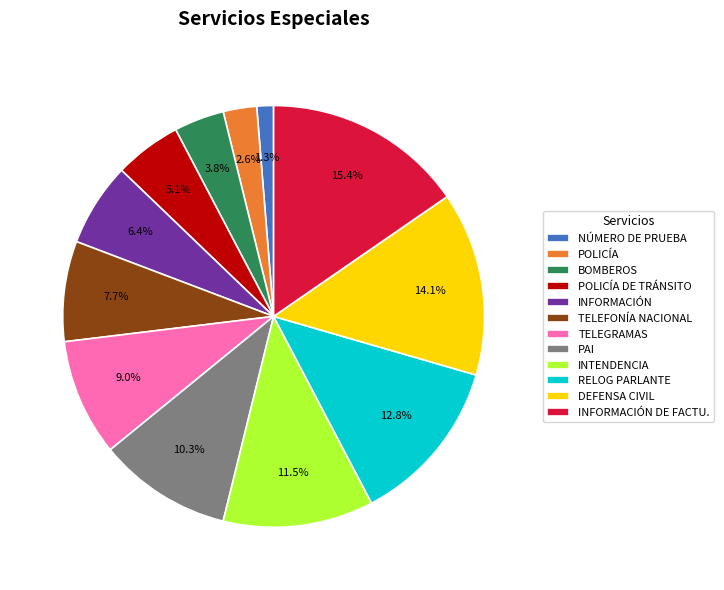

True or false: PAI accounts for 1% of the total.

False